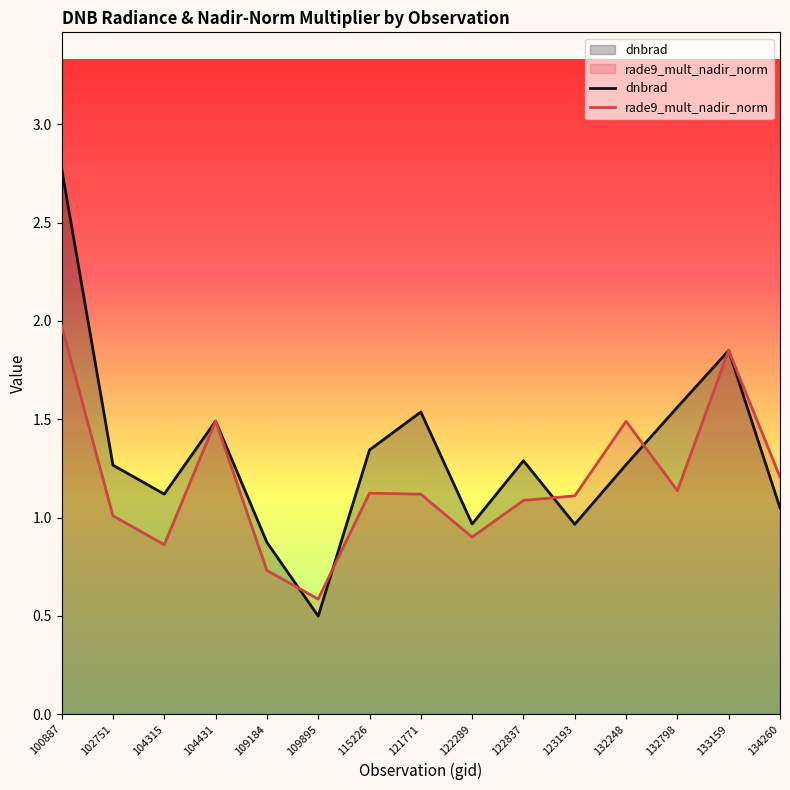

How many data points in rade9_mult_nadir_norm are above 1?

11